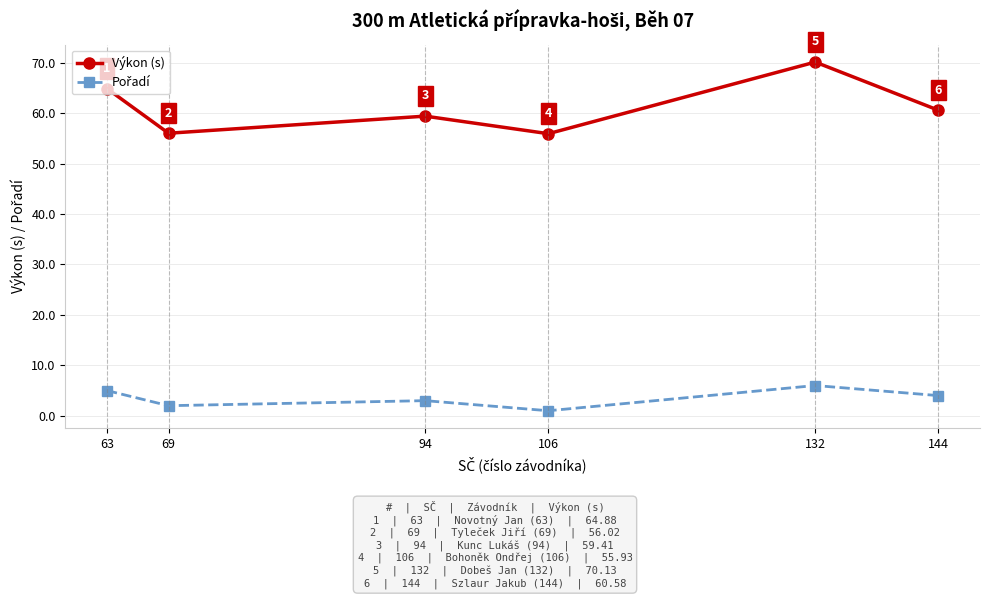

What is the sum of the Výkon (s) values at 94 and 144?

120.0